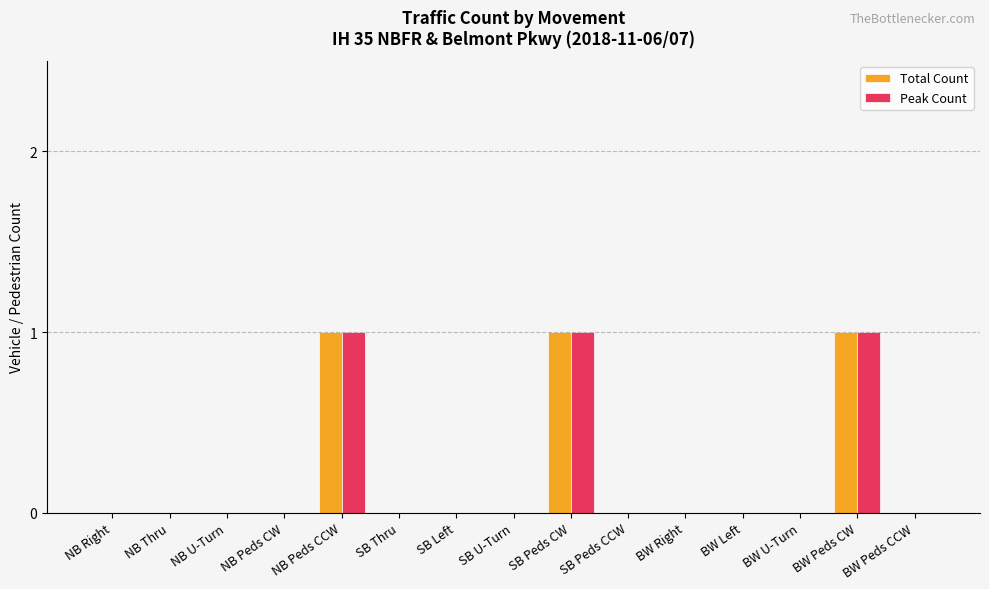

Is the value of Total Count at SB Peds CW greater than the value of Peak Count at NB Peds CW?

Yes